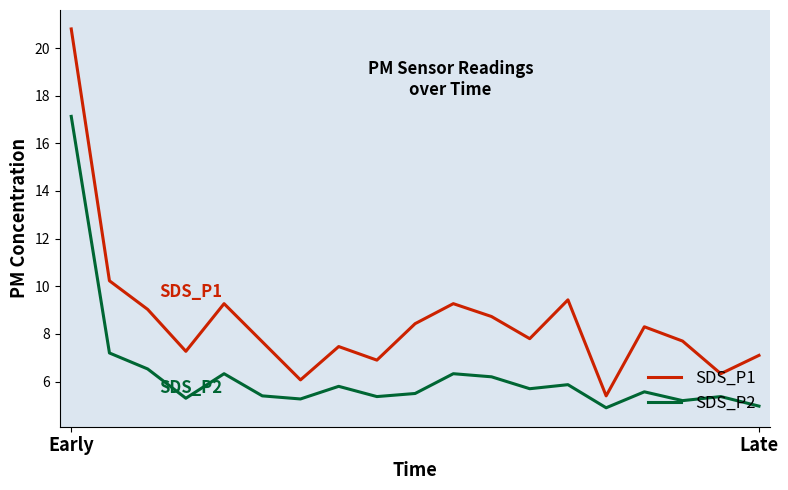

What is the minimum value for SDS_P2?

4.9